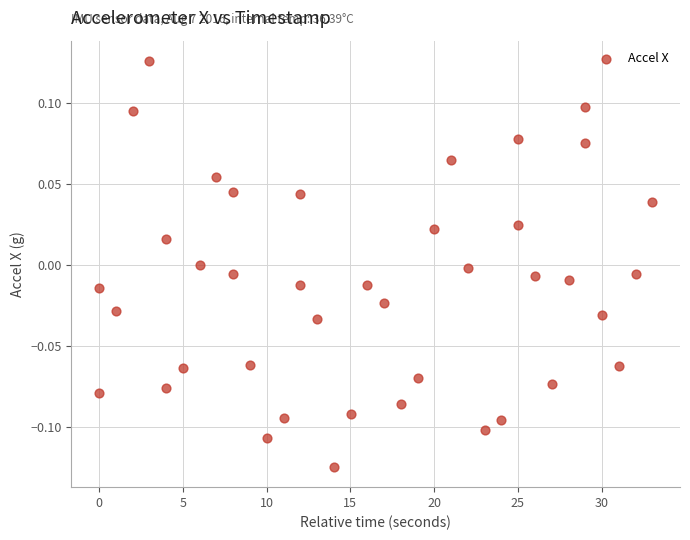

What is the range of X values (max minus min)?

33.0